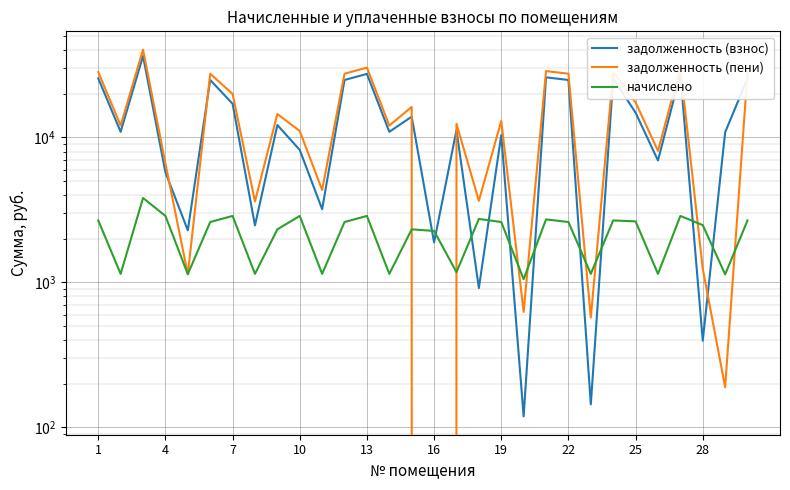

True or false: начислено and задолженность (пени) intersect in this chart.

True